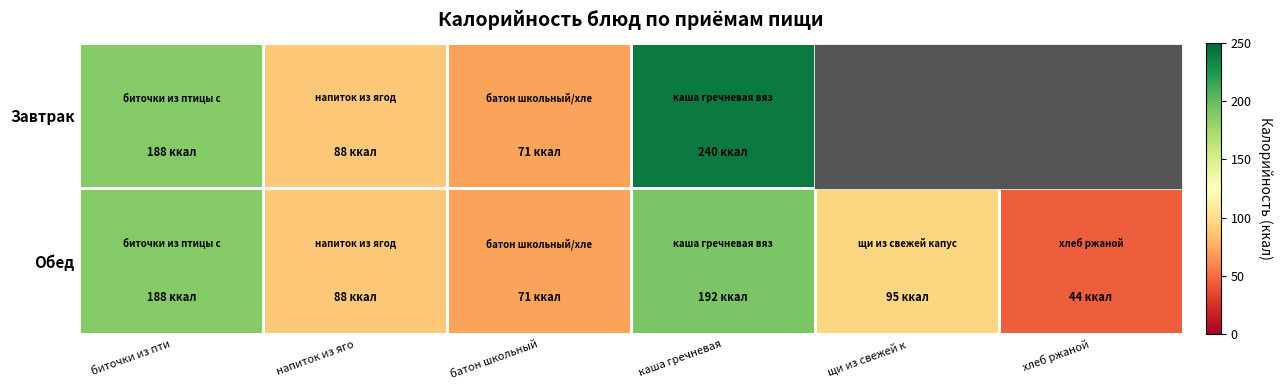

Count the number of categories in the chart.

6